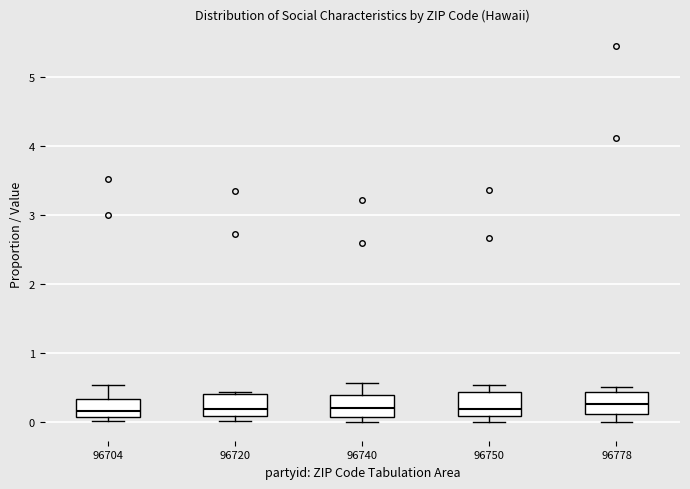

Reading left to right, transcribe this box plot: for each box, give where its median line is, the range the box spans, and where its two whiskers end, as read against the y-axis. The values are not printed on the chart, so give them approximately, as read against the axis.

96704: median 0.2, box 0.1 to 0.3, whiskers 0.0 to 0.5
96720: median 0.2, box 0.1 to 0.4, whiskers 0.0 to 0.4 (just above the box's upper edge)
96740: median 0.2, box 0.1 to 0.4, whiskers 0.0 to 0.6
96750: median 0.2, box 0.1 to 0.4, whiskers 0.0 to 0.5
96778: median 0.3, box 0.1 to 0.4, whiskers 0.0 to 0.5